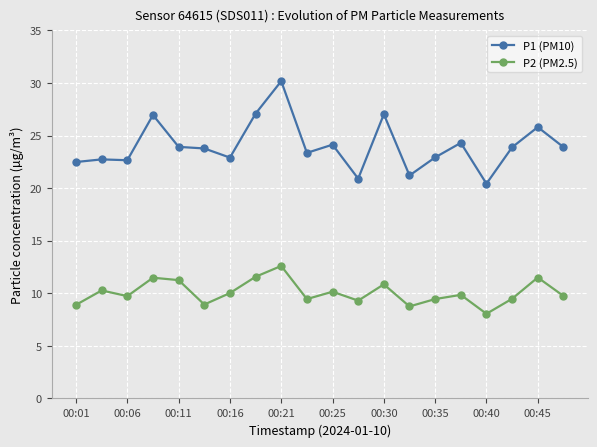

What is the difference between the second highest and second lowest values in the P1 (PM10) series?

6.2